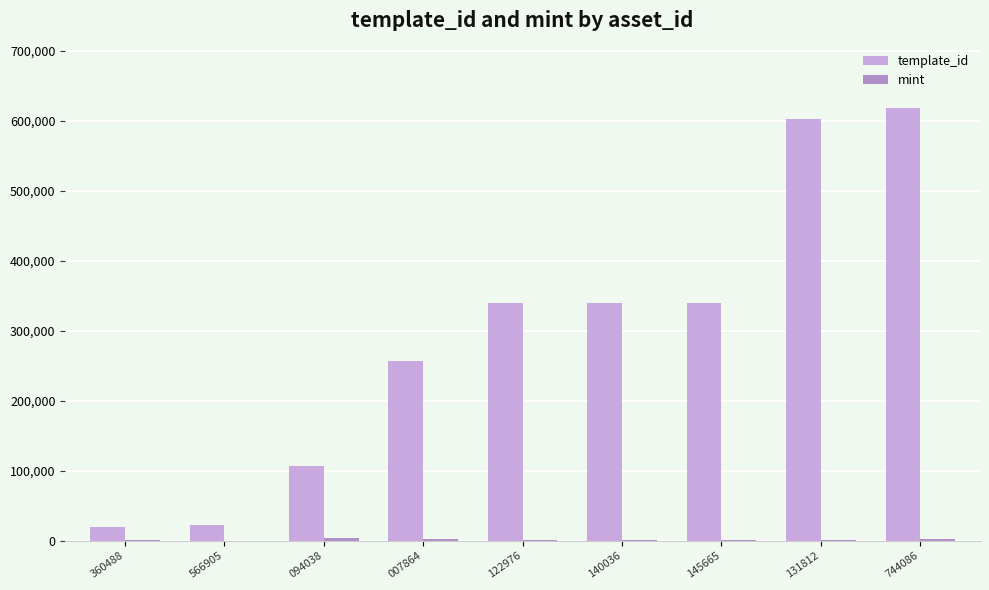

What is the sum of all template_id values?

2643343